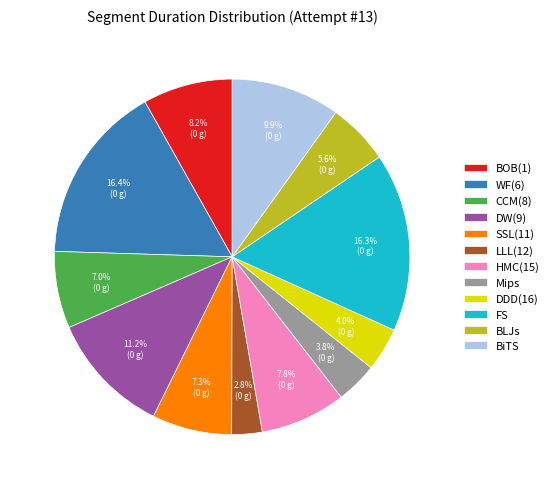

How many slices are in this pie chart?

12